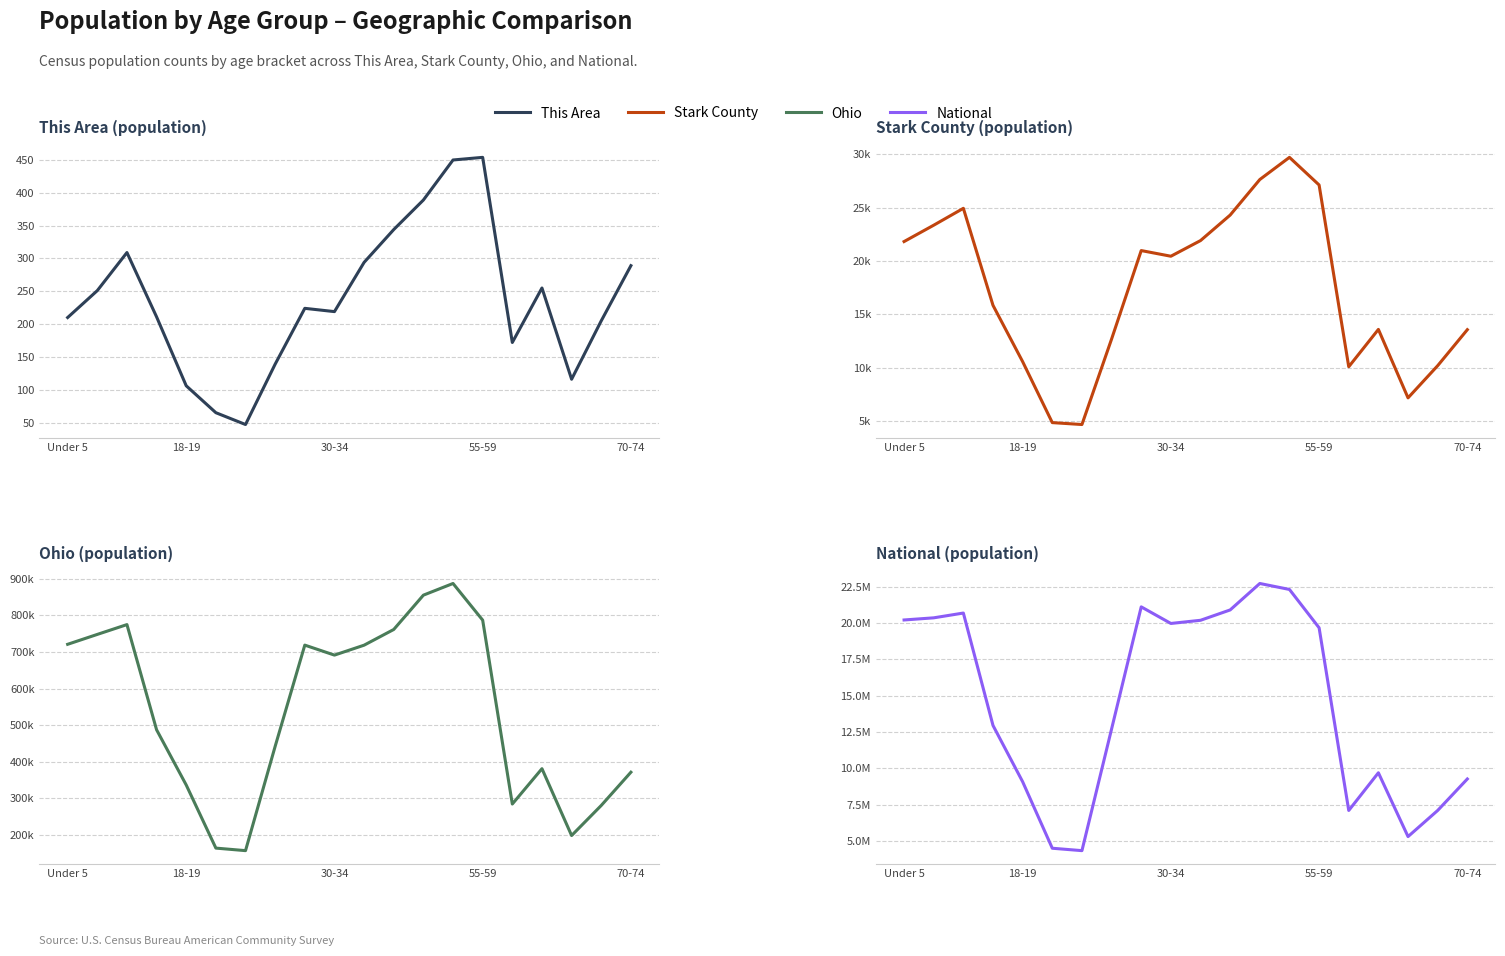

The National series shows 3551641 at 18-19. True or false?

False